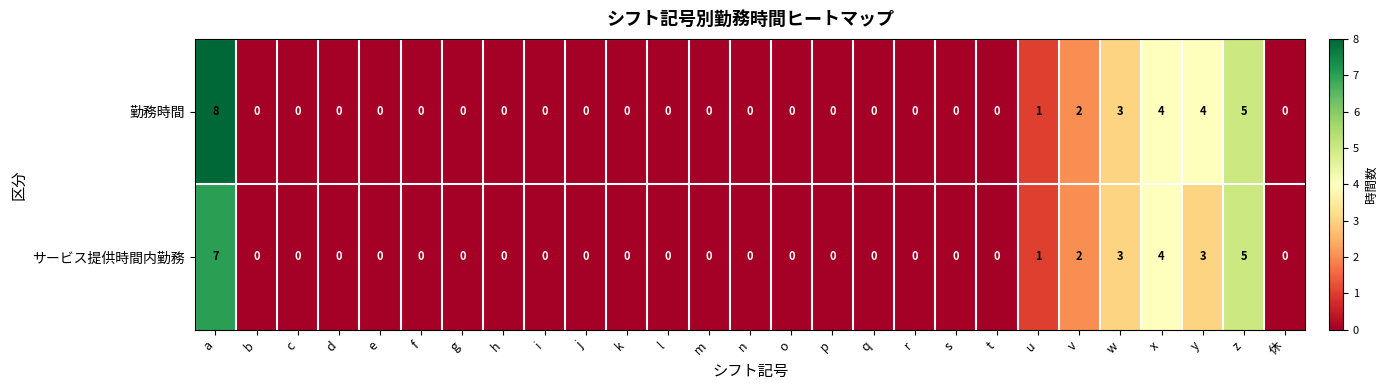

At y, list the series in order from smallest to largest.

サービス提供時間内勤務, 勤務時間